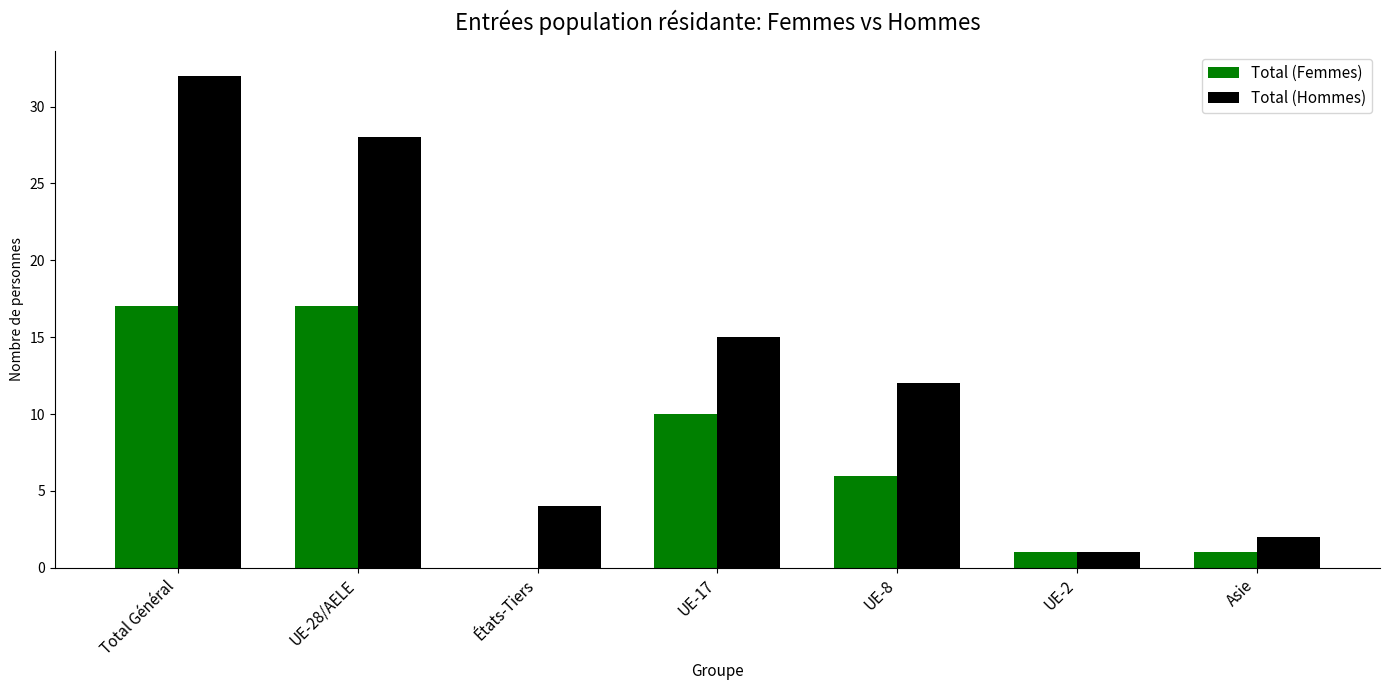

Which category has the highest value in the Total (Hommes) series?

Total Général